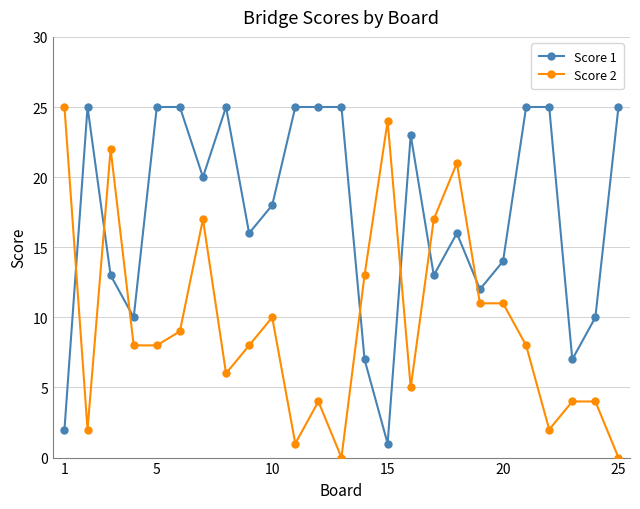

List the series in order of their overall mean, highest first.

Score 1, Score 2